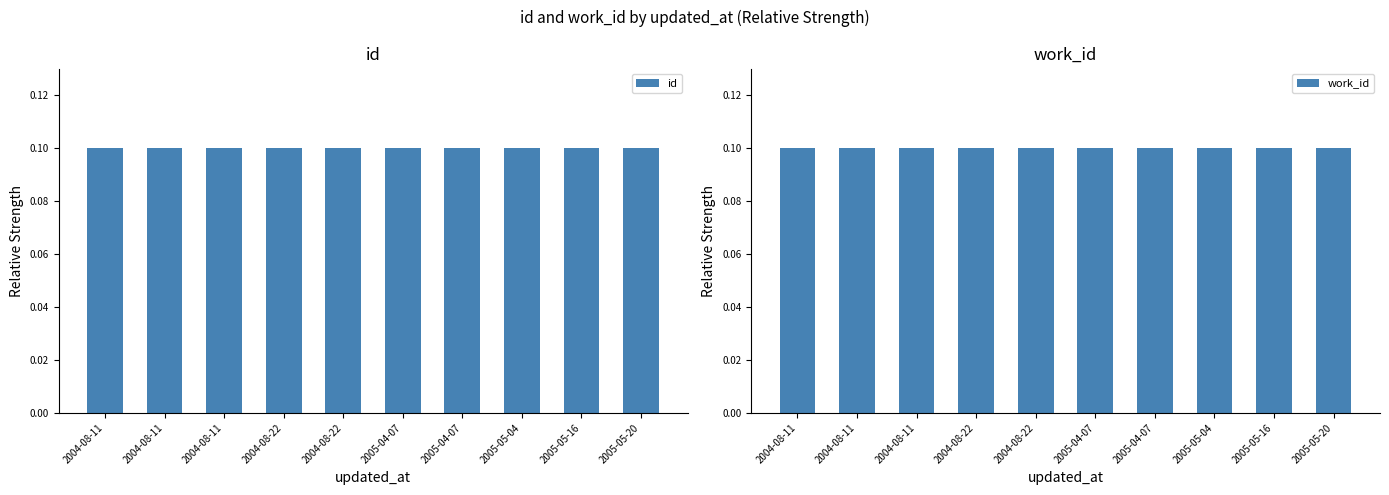

Rank the categories by work_id value from lowest to highest.

2004-08-11, 2004-08-11, 2004-08-11, 2004-08-22, 2005-04-07, 2005-04-07, 2005-05-16, 2005-05-20, 2004-08-22, 2005-05-04